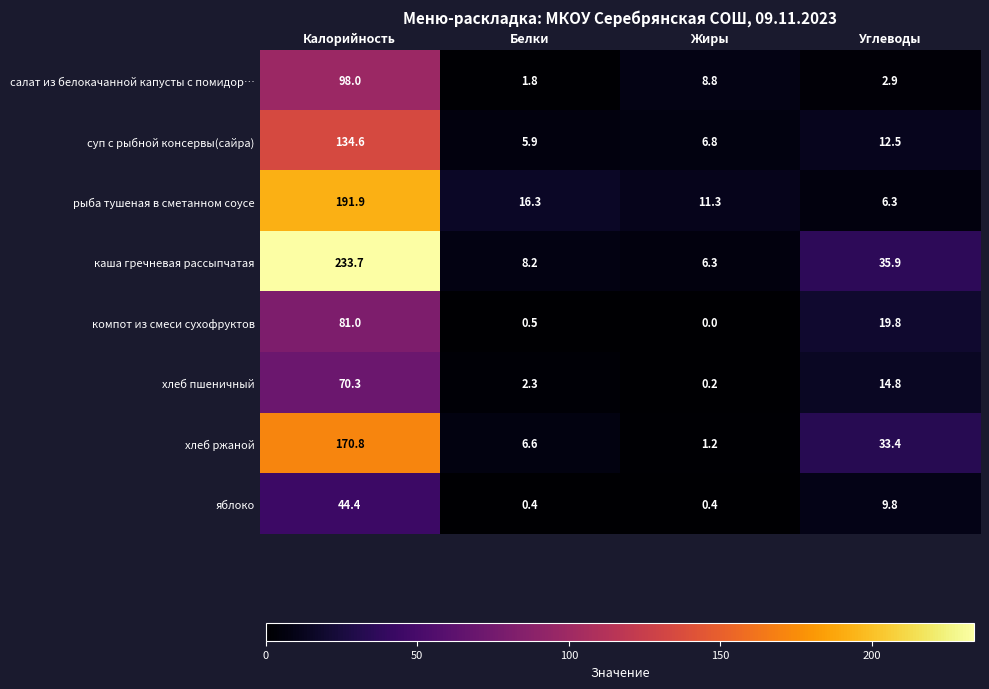

Which label corresponds to the largest value in the chart?

Калорийность